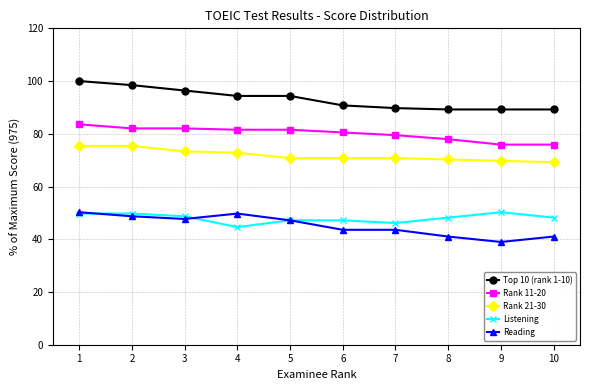

Which series has the largest total across all categories?

Top 10 (rank 1-10)